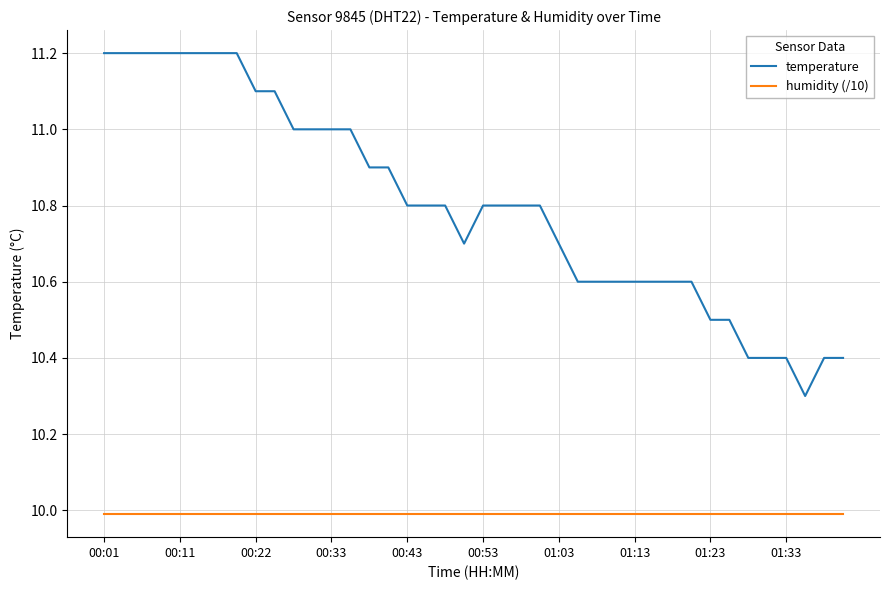

Rank the series by their maximum value, from highest to lowest.

temperature, humidity (/10)